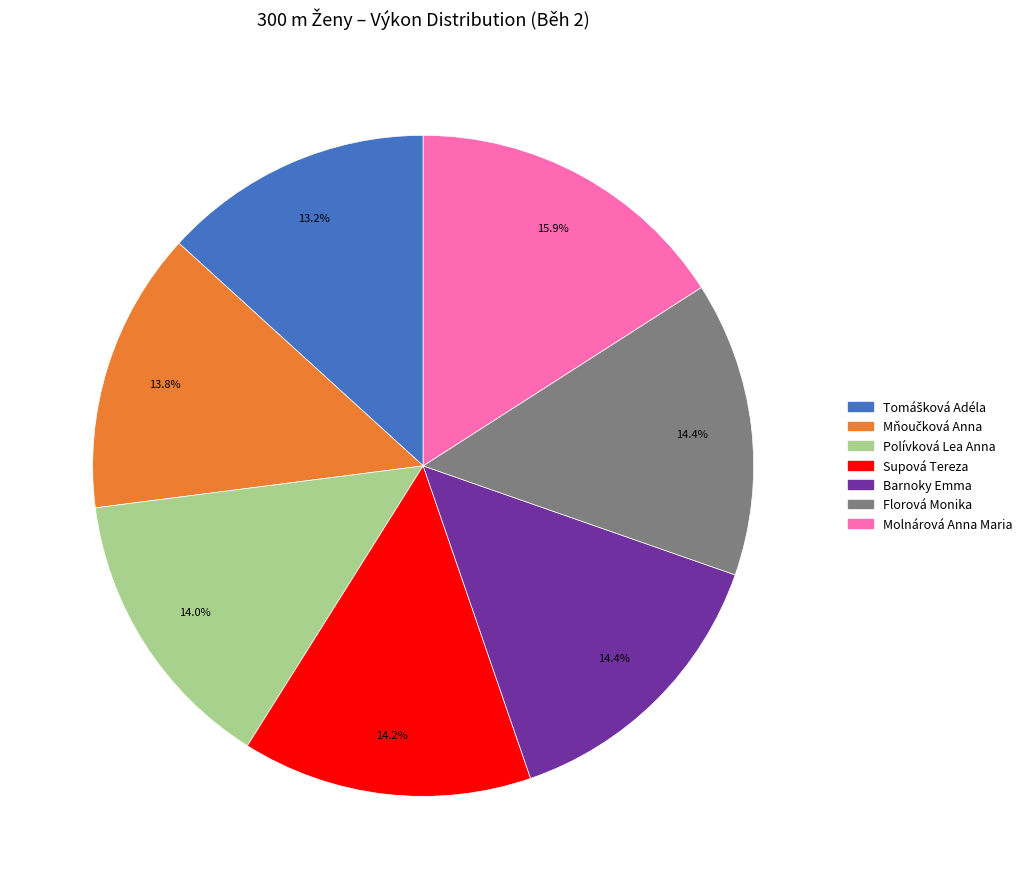

What portion of the pie excludes Supová Tereza?

85.8%